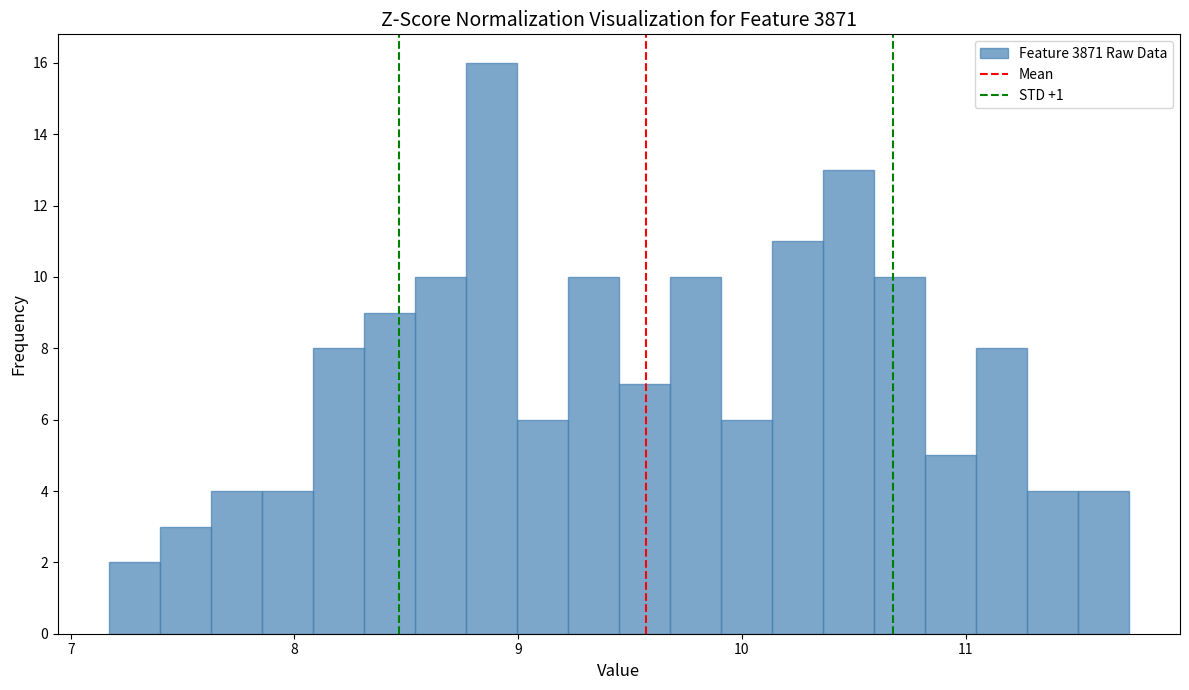

Read against the x-axis, roughly where is the centre of the tallest bar?

8.9